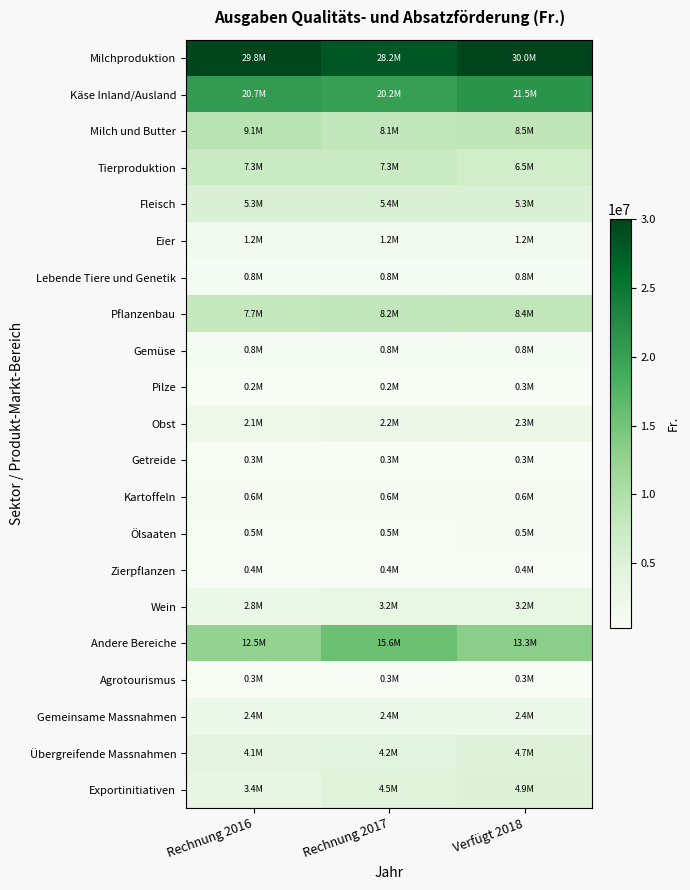

How many categories are shown in the chart?

3